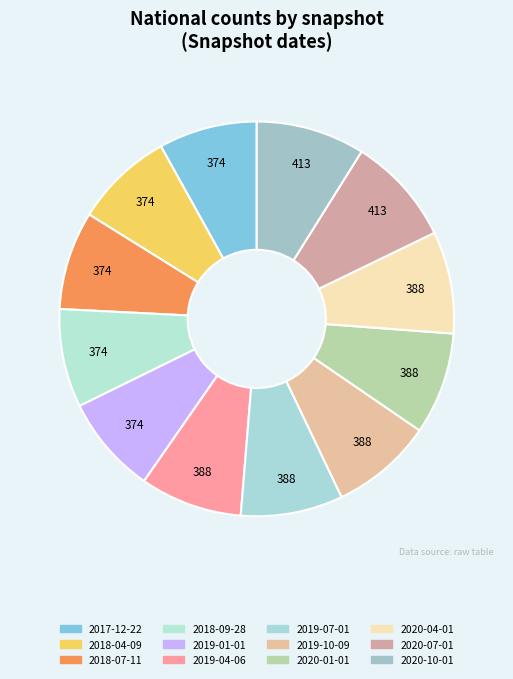

Count the number of slices in the pie.

12